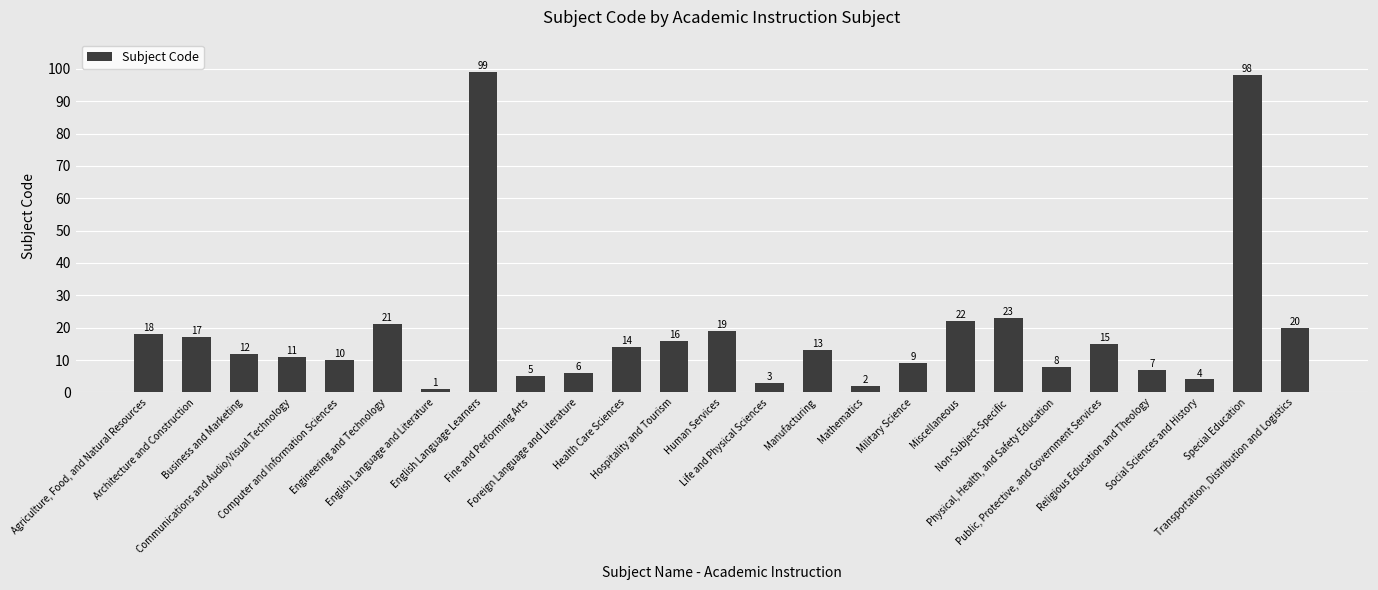

Reading right to left, what are all the values shown in this chart?

Transportation, Distribution and Logistics=20	Special Education=98	Social Sciences and History=4	Religious Education and Theology=7	Public, Protective, and Government Services=15	Physical, Health, and Safety Education=8	Non-Subject-Specific=23	Miscellaneous=22	Military Science=9	Mathematics=2	Manufacturing=13	Life and Physical Sciences=3	Human Services=19	Hospitality and Tourism=16	Health Care Sciences=14	Foreign Language and Literature=6	Fine and Performing Arts=5	English Language Learners=99	English Language and Literature=1	Engineering and Technology=21	Computer and Information Sciences=10	Communications and Audio/Visual Technology=11	Business and Marketing=12	Architecture and Construction=17	Agriculture, Food, and Natural Resources=18